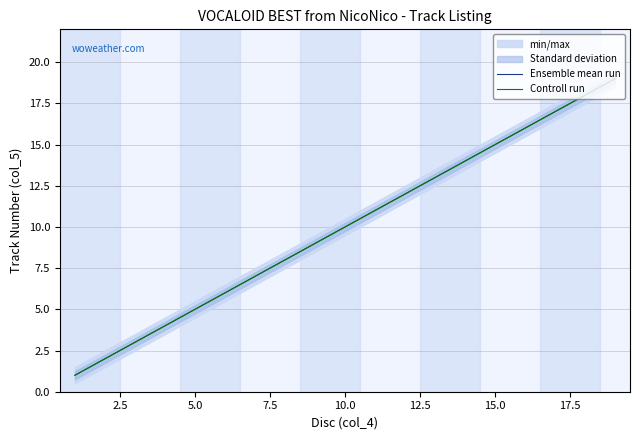

List the series in order of their peak value, highest first.

Ensemble mean run, Controll run